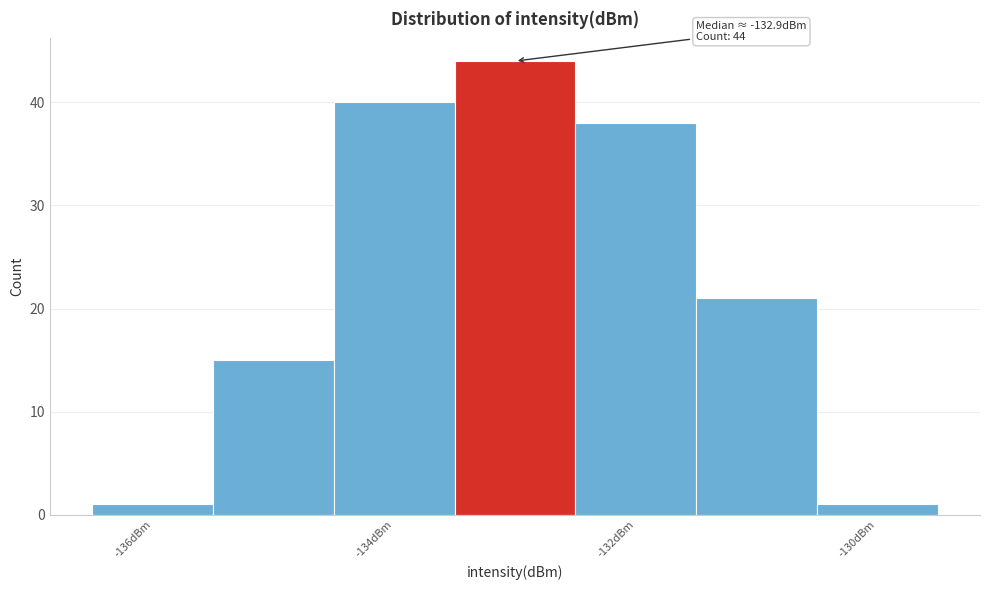

Which range on the x-axis has the tallest bar?

-133.5 to -132.5